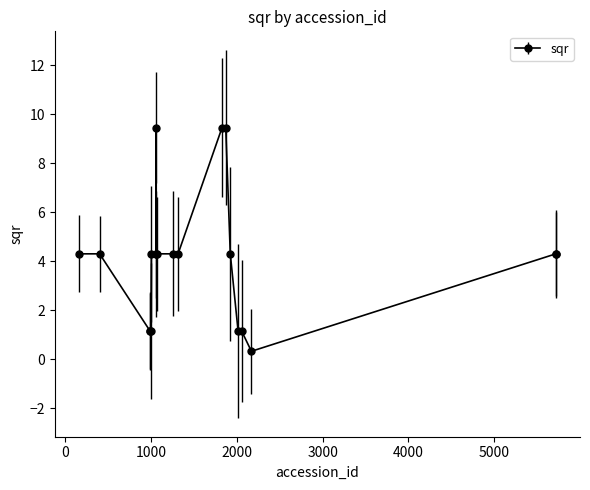

True or false: there are more than 0 points higher than both neighbors.

True